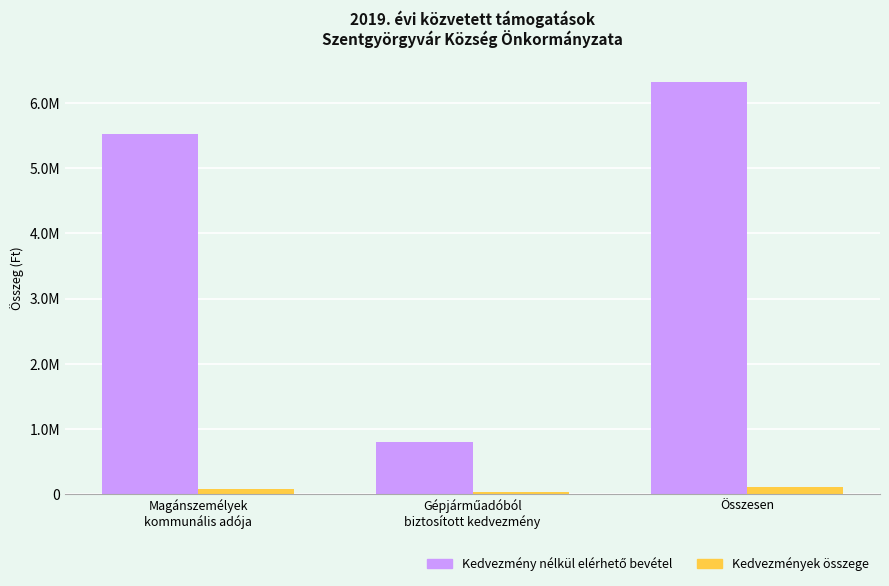

True or false: Kedvezmények összege has a value of 100679 at Magánszemélyek
kommunális adója.

False